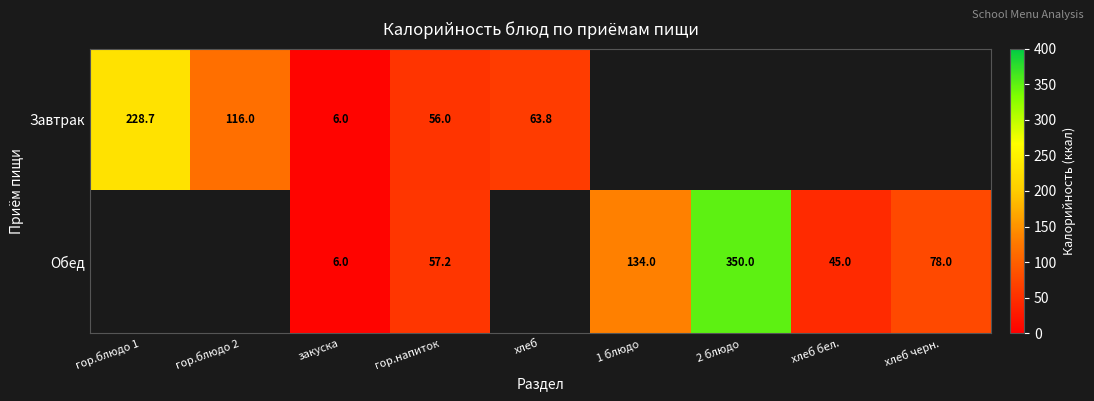

At how many categories does at least one series exceed 304?

1